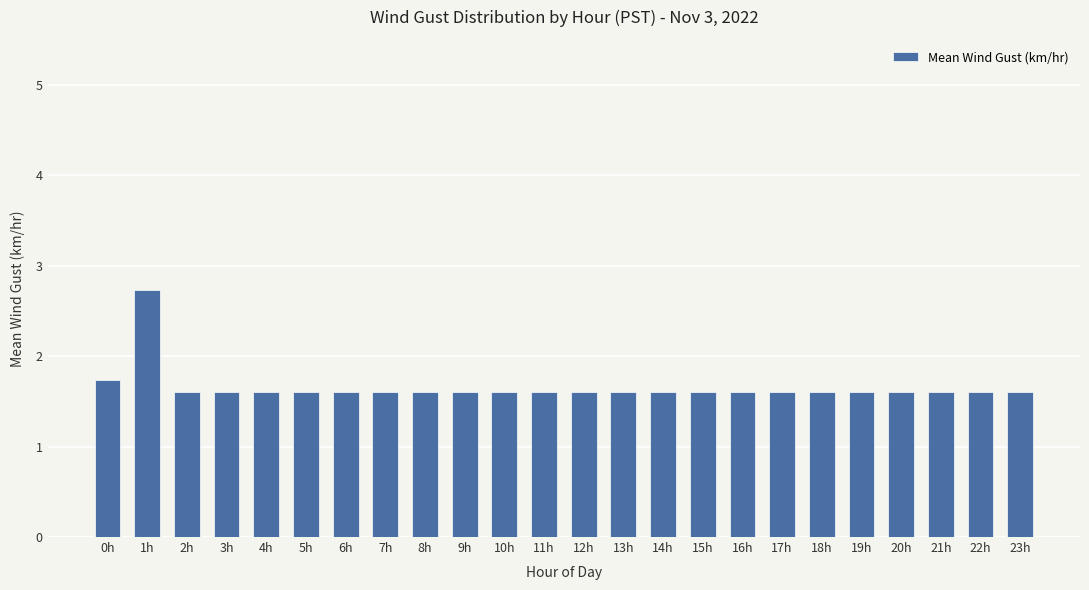

What is the ratio of the value at 17h to the value at 10h?

1.0